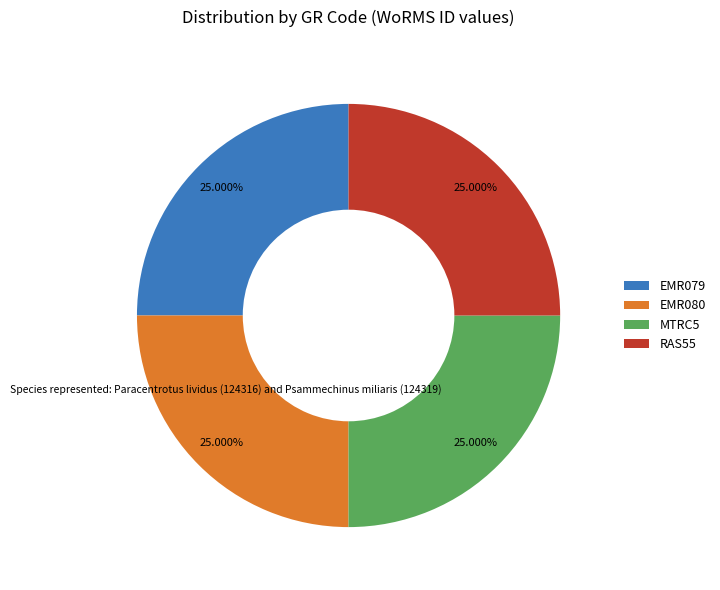

What percentage is NOT represented by EMR080?

75.0%